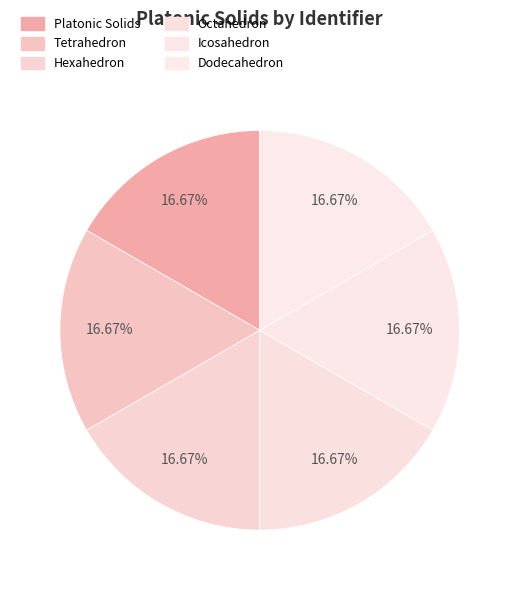

To the nearest percent, what is the combined percentage of Hexahedron and Tetrahedron?

33%